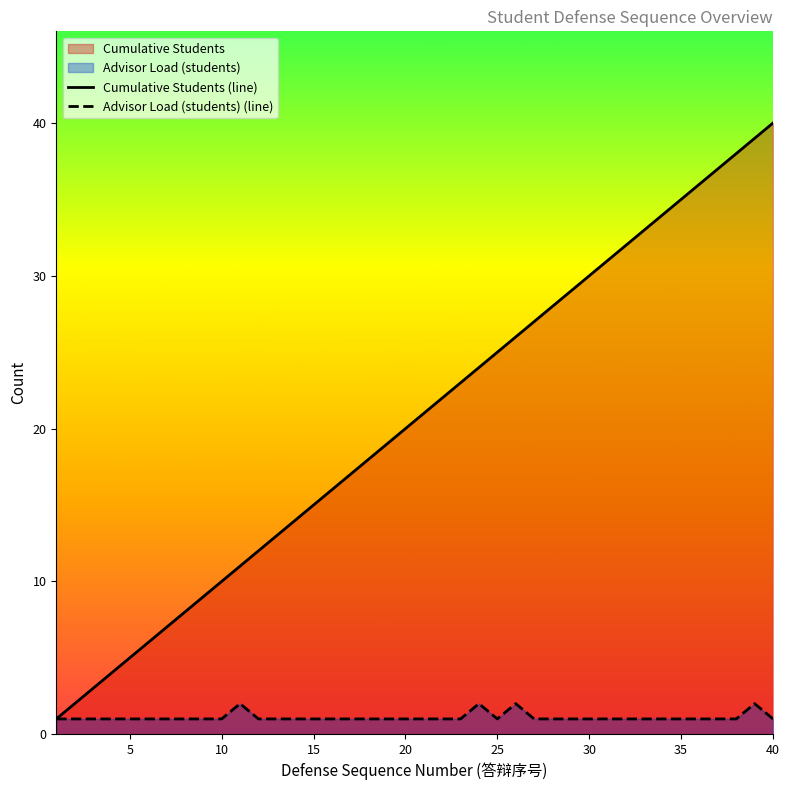

Which series has the largest total across all categories?

Cumulative Students (line)